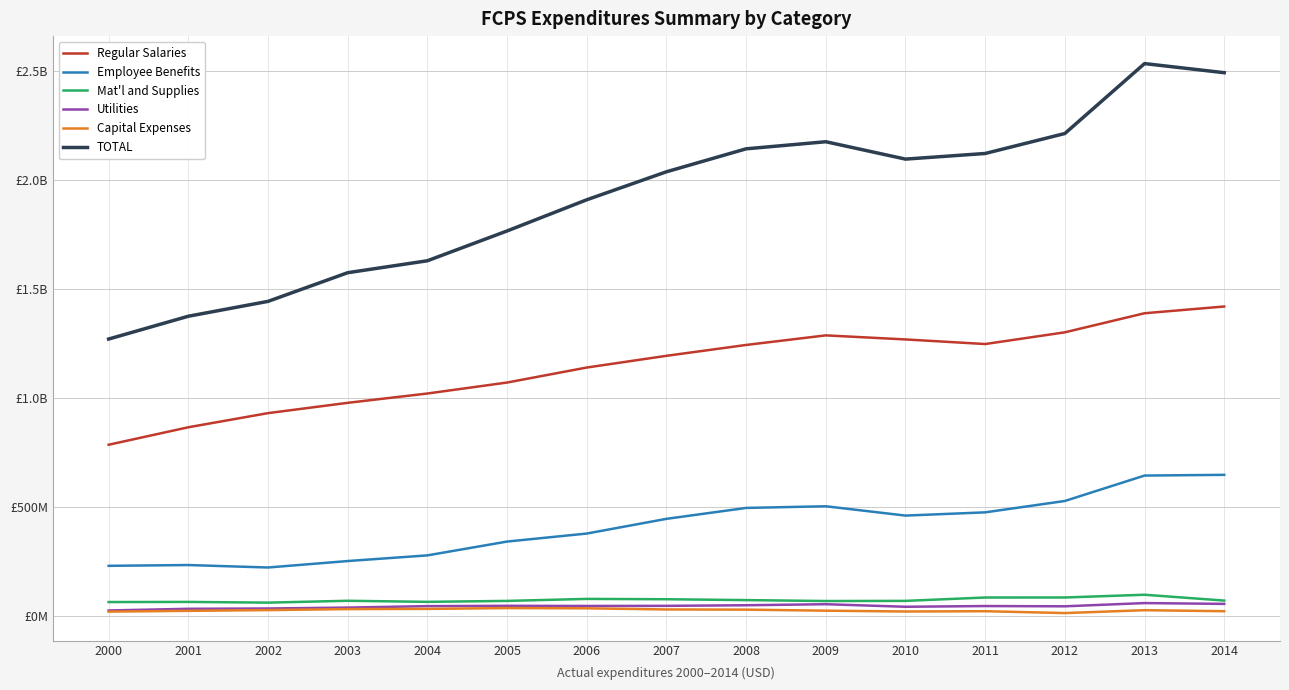

Is the value of TOTAL at 2003 greater than the value of Regular Salaries at 2011?

Yes